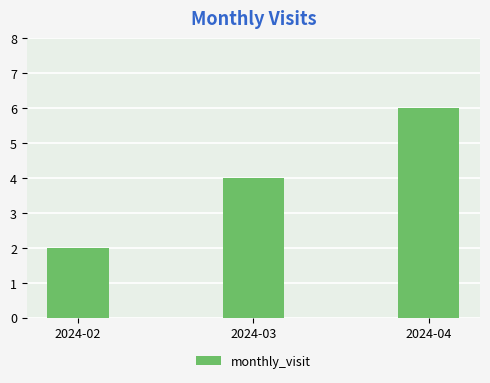

Reading right to left, what are all the values shown in this chart?

2024-04=6	2024-03=4	2024-02=2